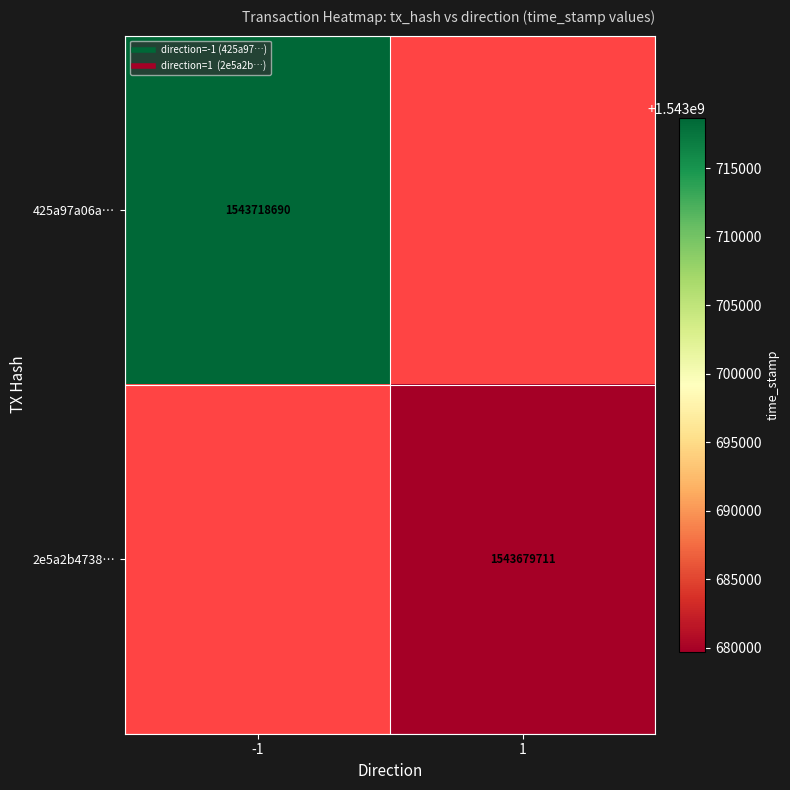

How many series are shown in this chart?

2